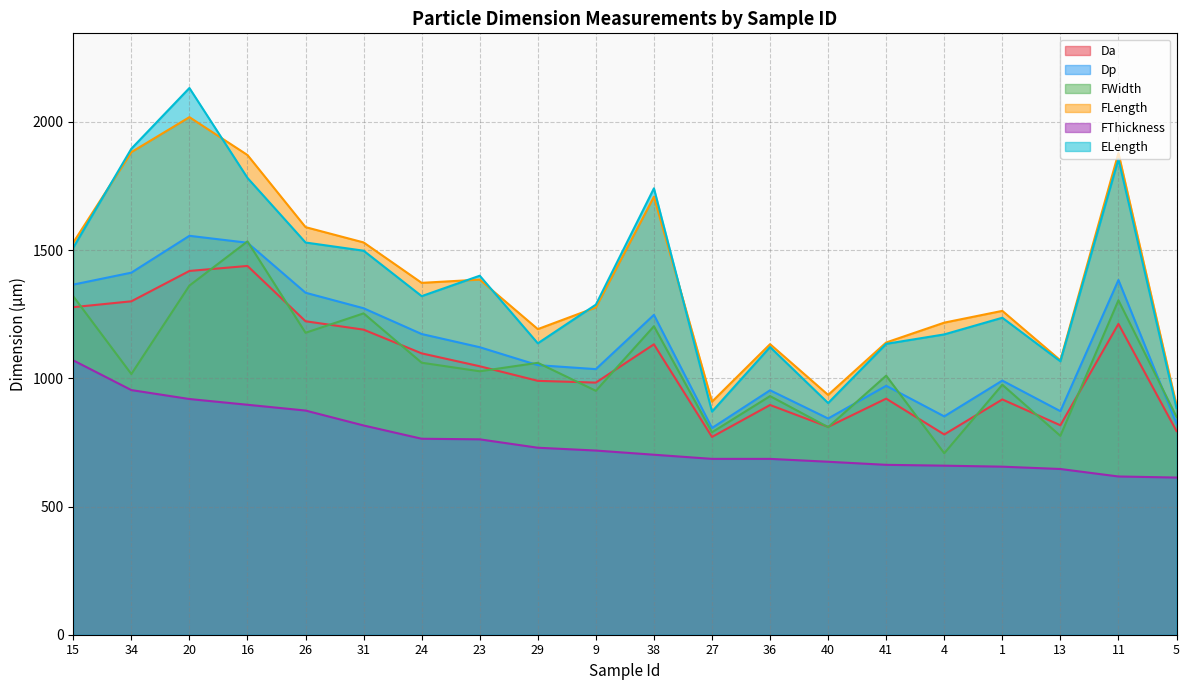

What are all the series names shown in the legend?

Da, Dp, FWidth, FLength, FThickness, ELength